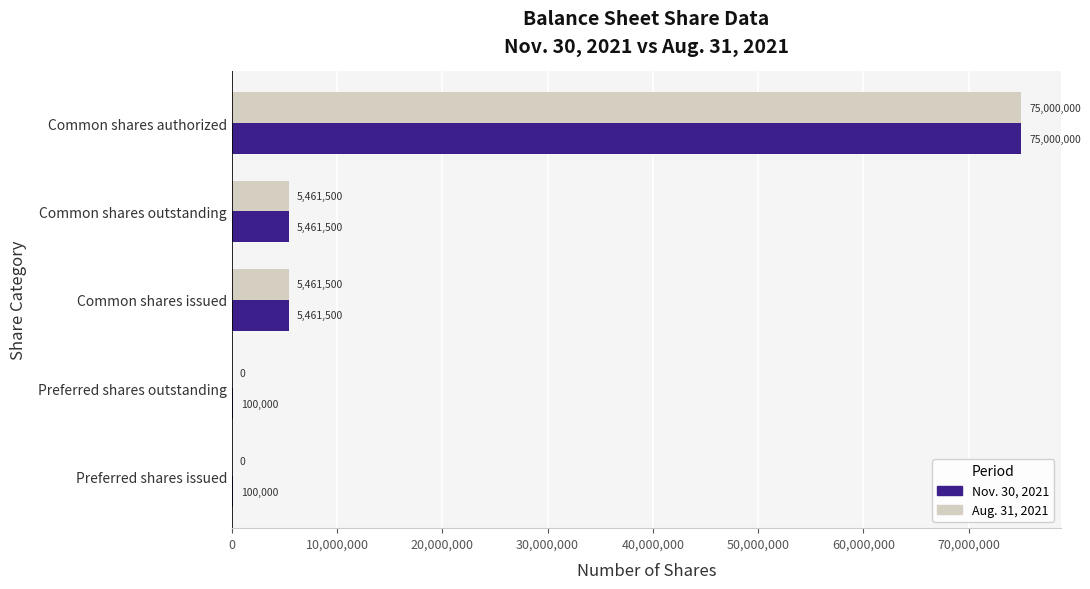

Which label corresponds to the largest value in the chart?

Common shares authorized